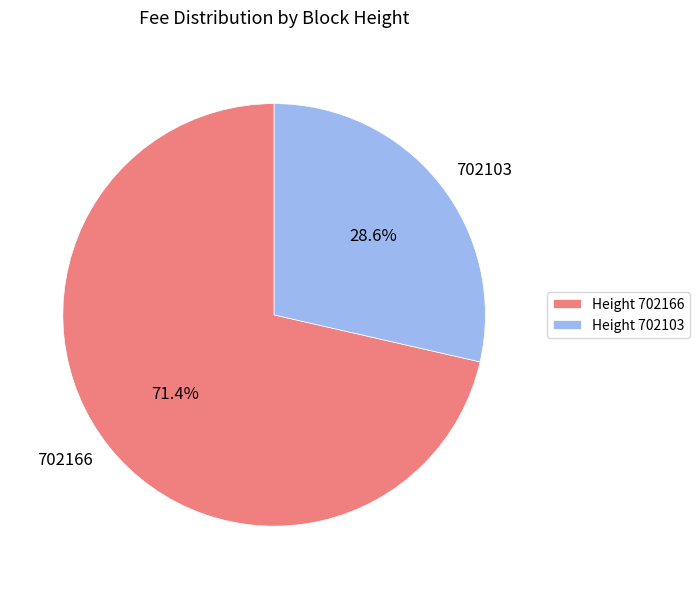

True or false: 702166 accounts for 84% of the total.

False